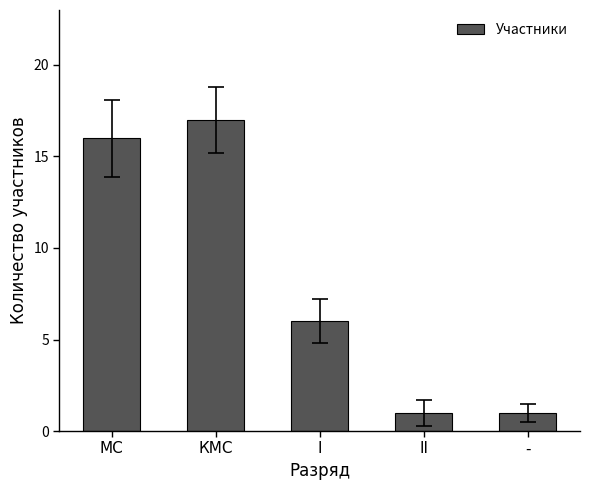

How many bars are there in total?

5